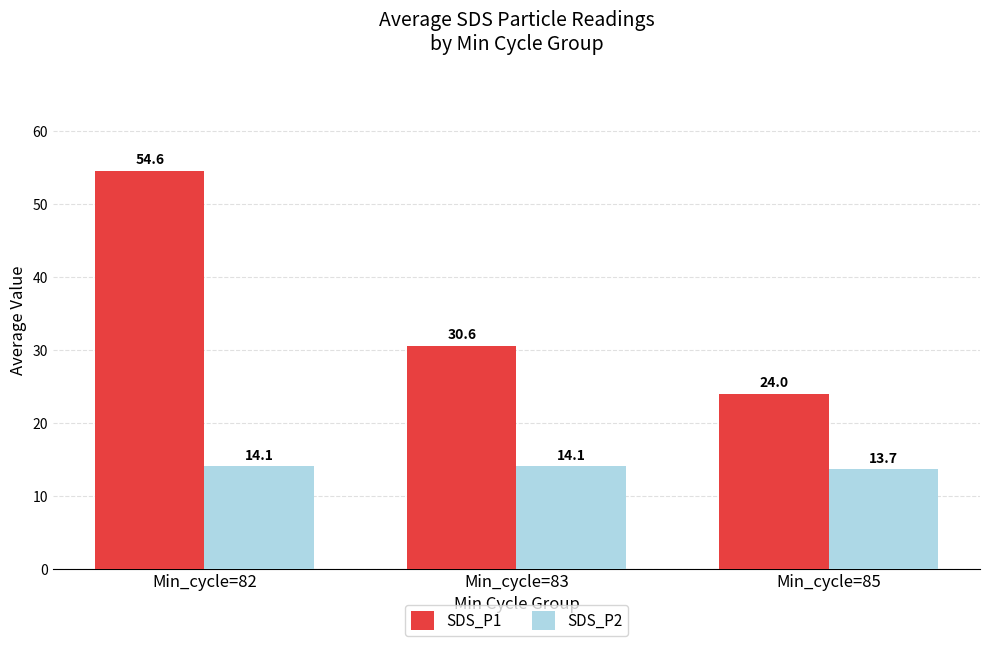

How many SDS_P2 values are between 13 and 14?

1